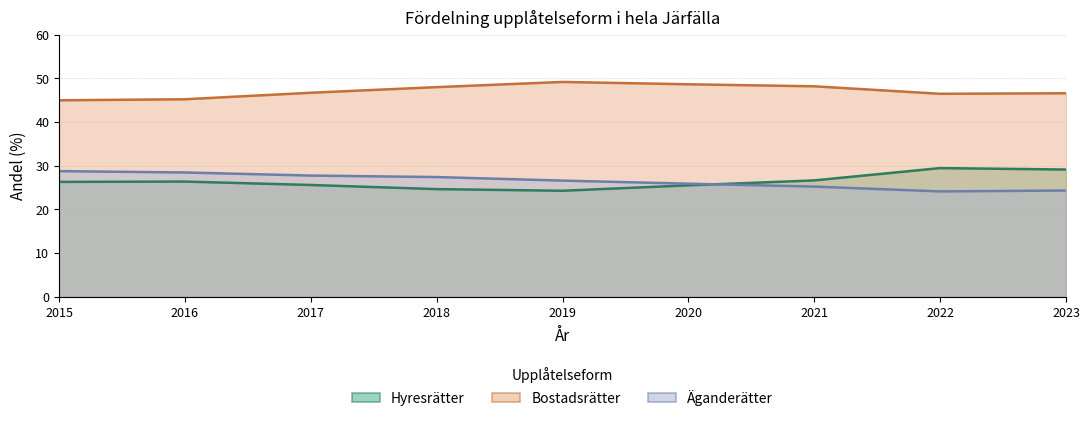

List the labels in order of Hyresrätter value, smallest first.

2019, 2018, 2020, 2017, 2015, 2016, 2021, 2023, 2022